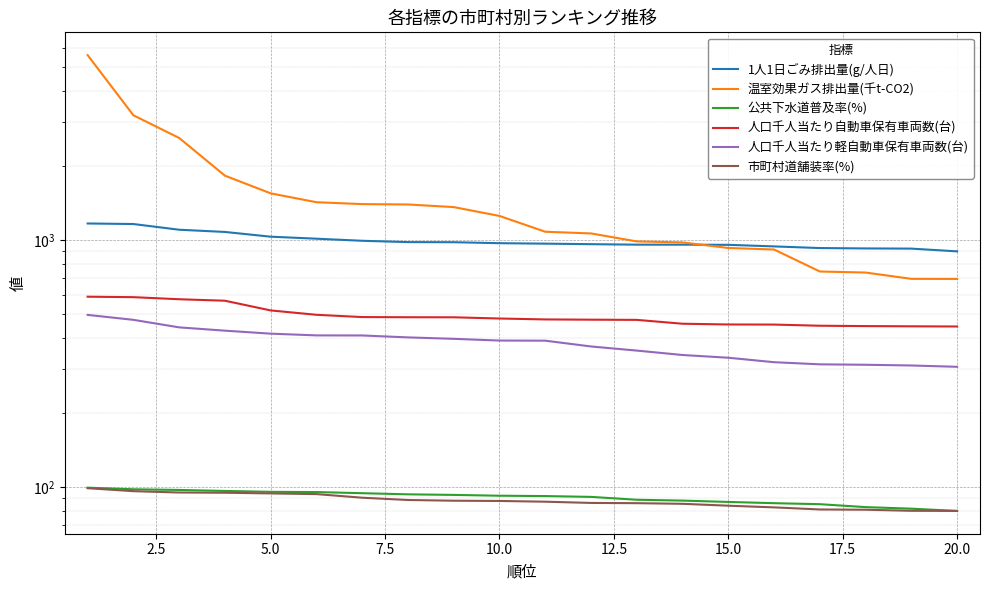

How many values in the 人口千人当たり軽自動車保有車両数(台) series are below 391?

9